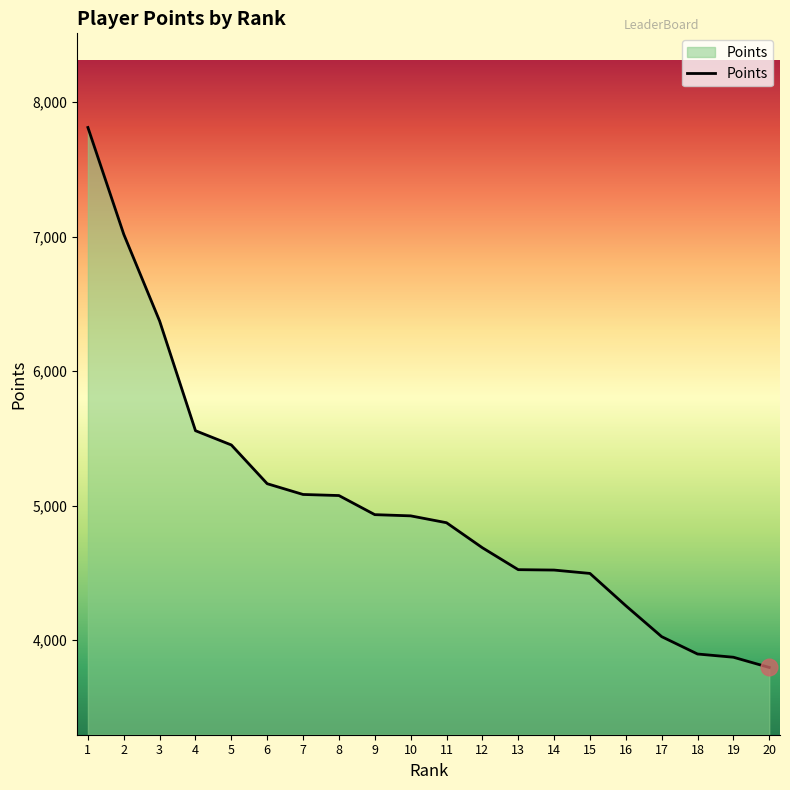

Which category has the lowest value across all series?

20